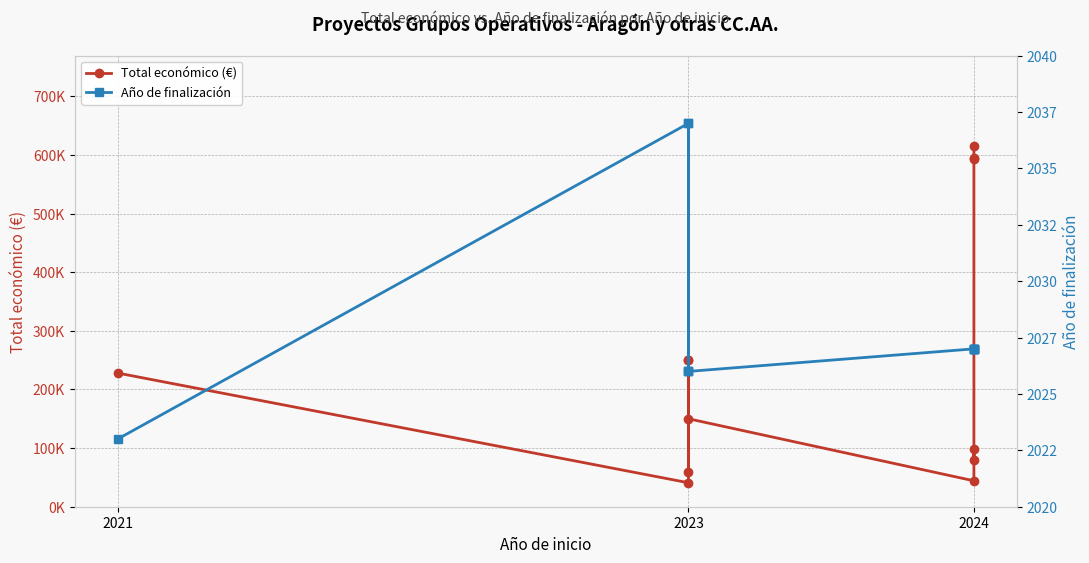

How many lines are shown in the chart?

2